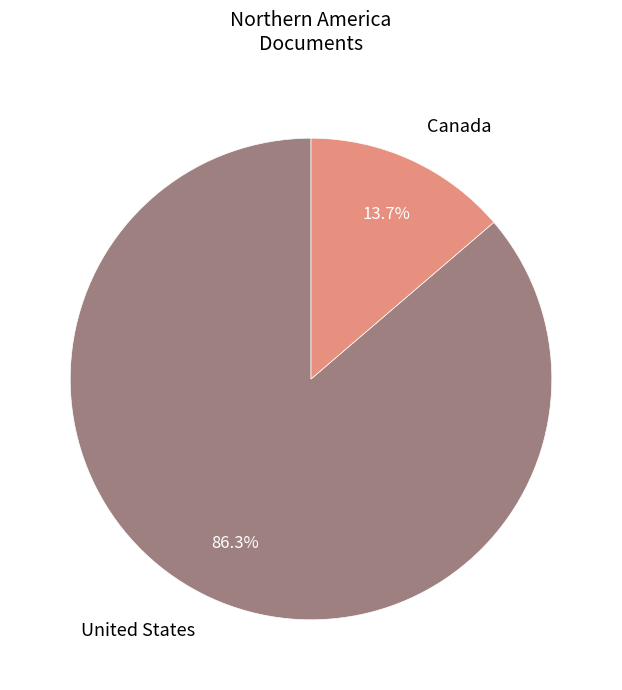

Is there a majority slice in this chart?

Yes